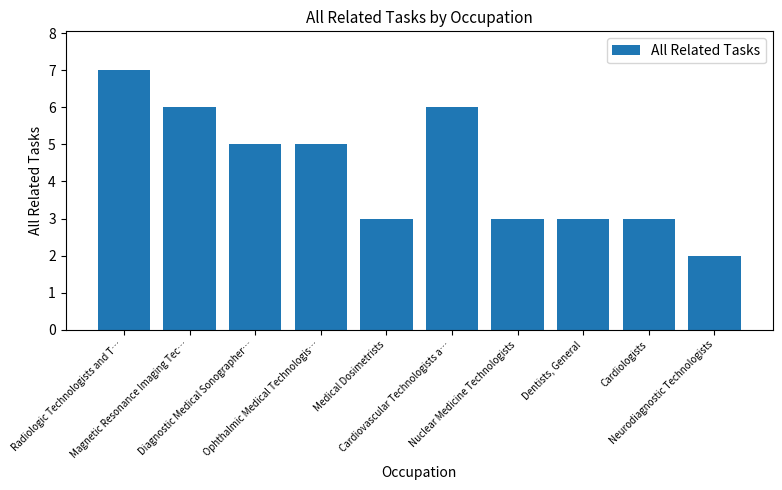

What is the greatest value displayed?

7